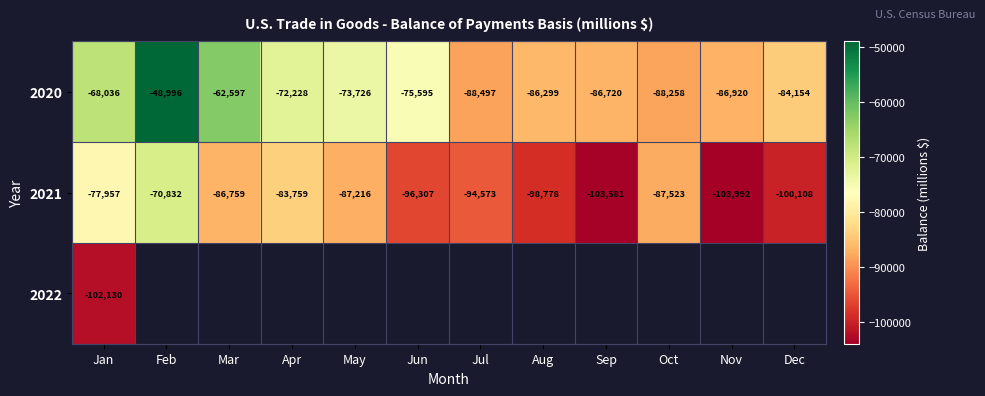

What is the total value across all series at Mar?

-149356